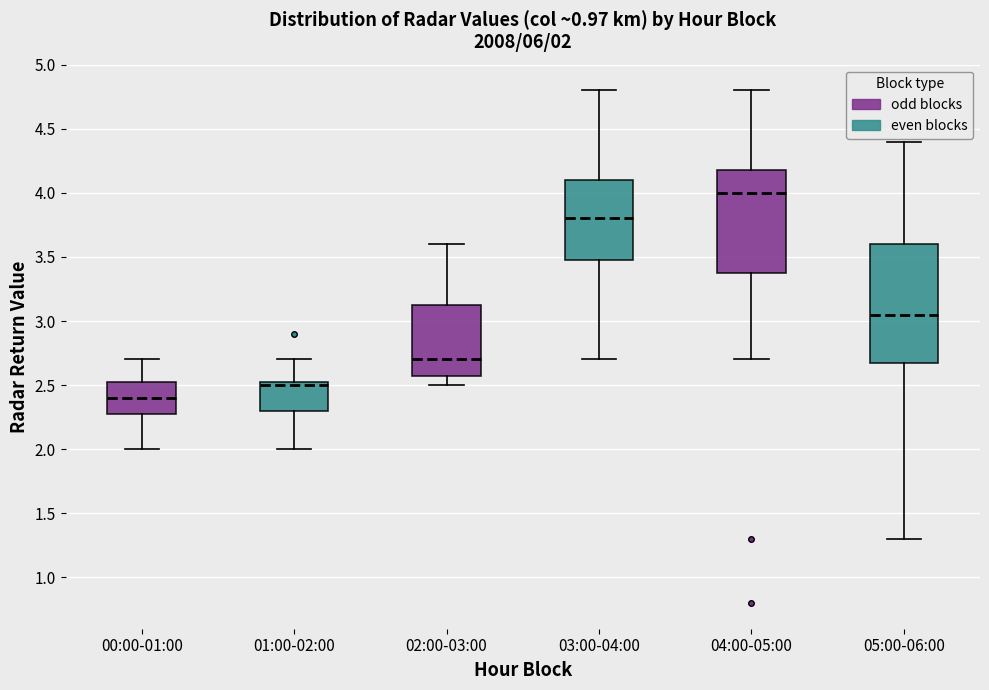

Which box is the tallest, from its lower edge to its upper edge?

05:00-06:00